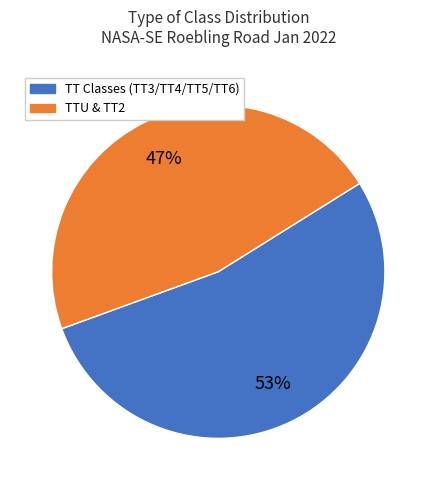

To the nearest percent, what percentage of the pie is TTU & TT2?

47%